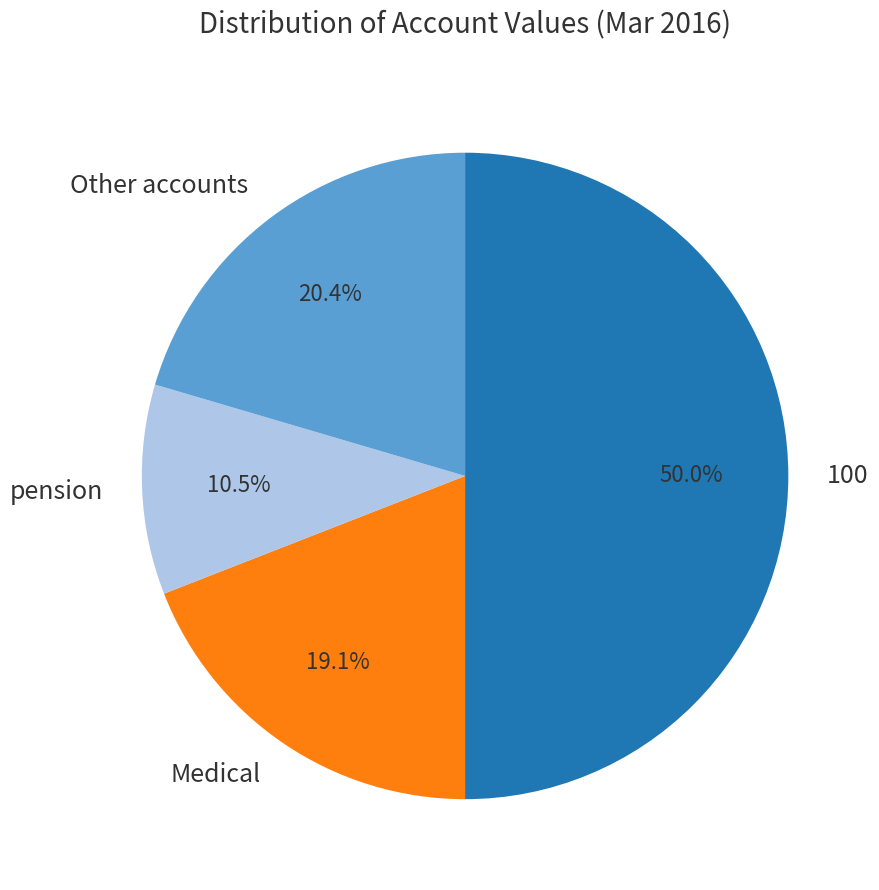

Which has a higher value, Other accounts or 100?

100